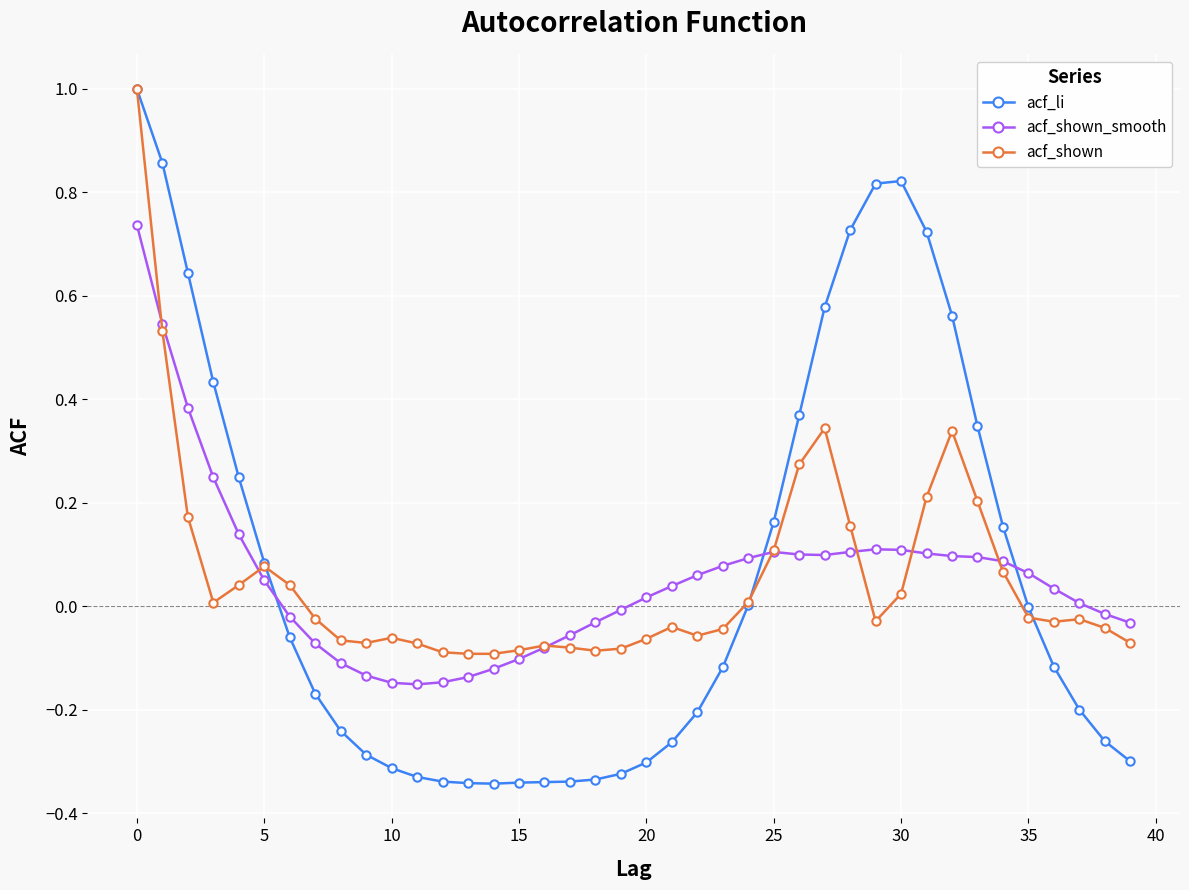

Which series has the widest spread of values?

acf_li